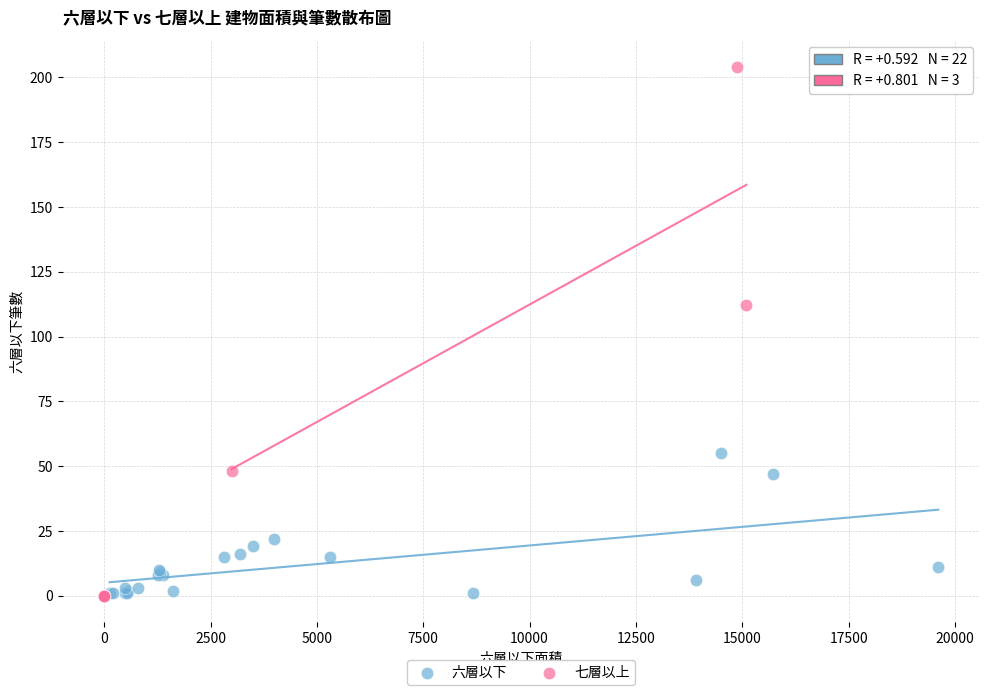

Which series has the largest Y range (max minus min)?

七層以上